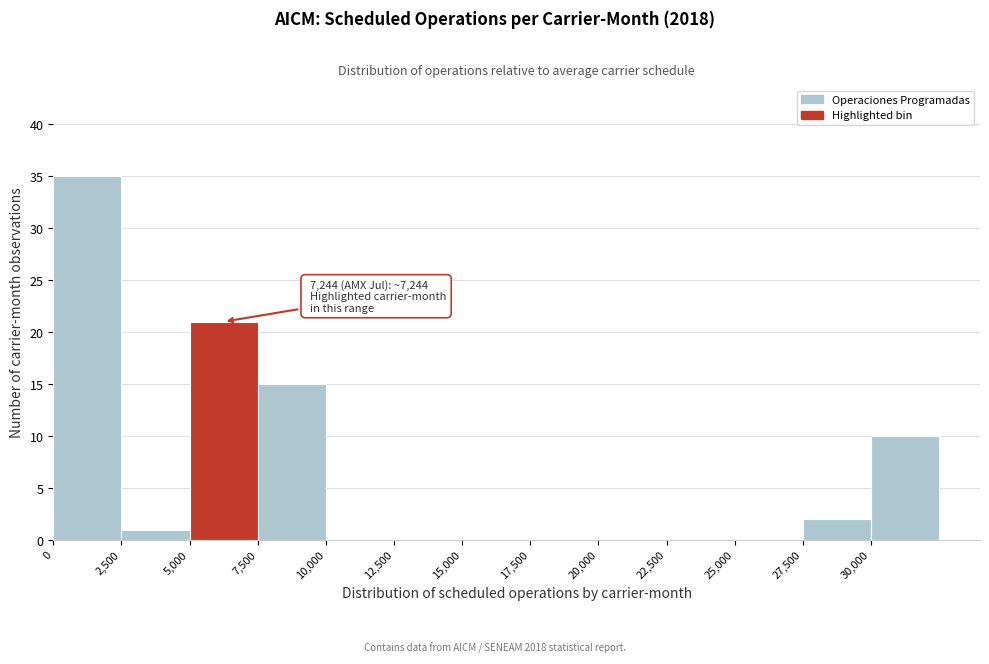

Which range on the x-axis has the tallest bar?

0 to 2500